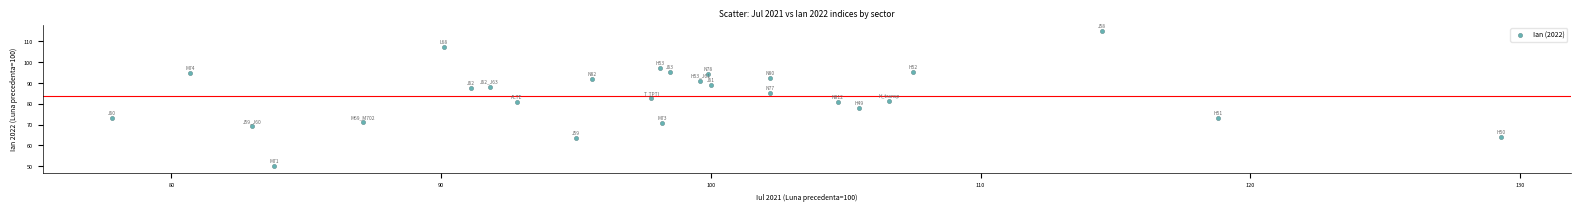

What is the range of X values (max minus min)?

51.5